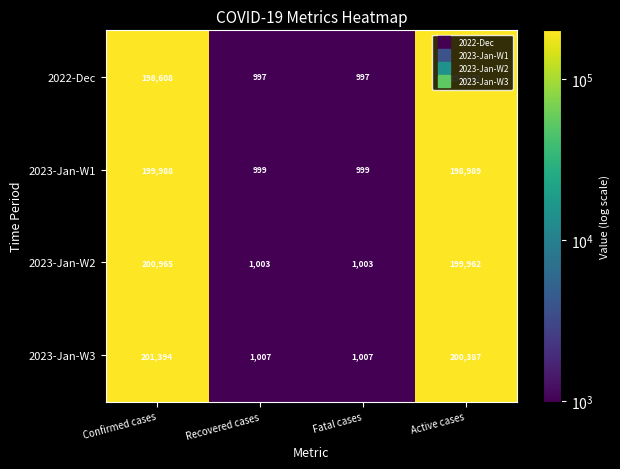

What is the total value across all series at Confirmed cases?

800955